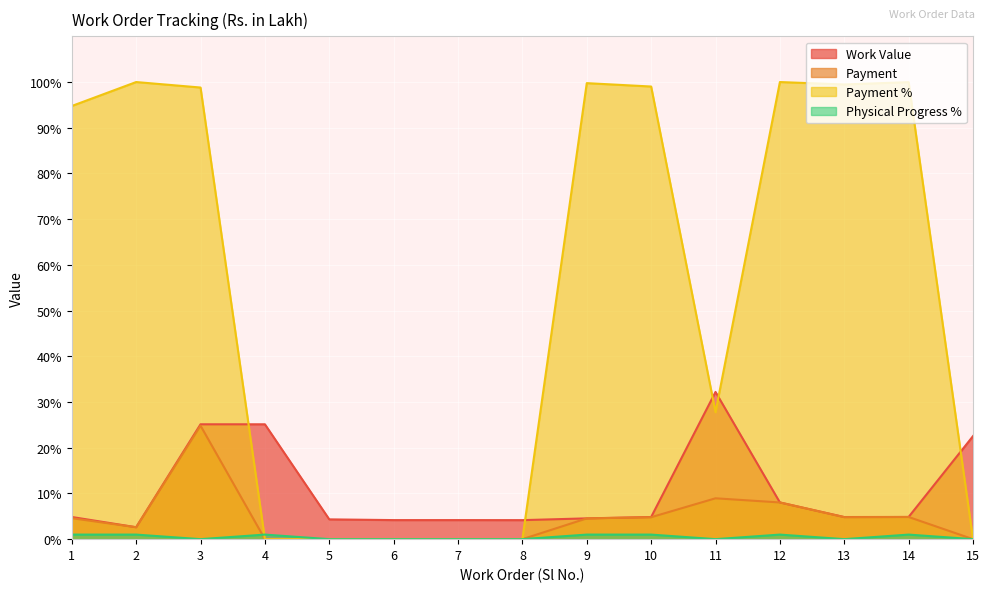

True or false: Work Value and Payment % cross at least once.

True